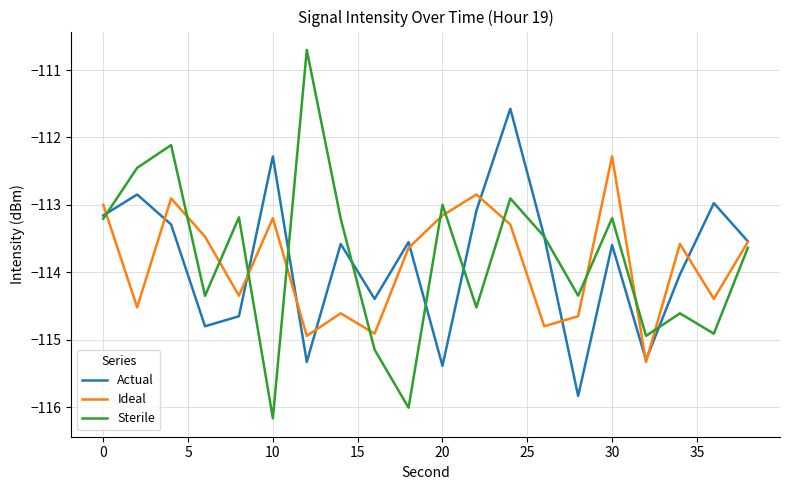

What is the maximum value shown in the chart?

-110.7